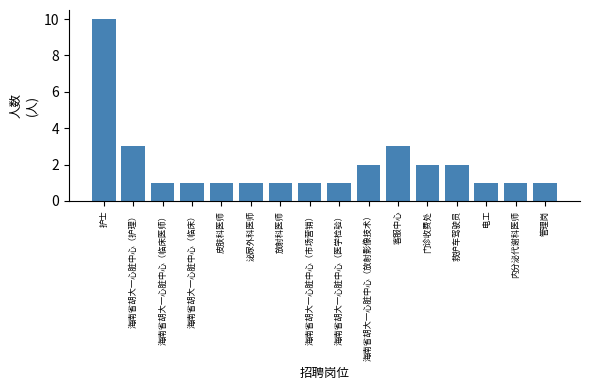

Reading right to left, what are all the values shown in this chart?

管理岗=1	内分泌代谢科医师=1	电工=1	救护车驾驶员=2	门诊收费处=2	客服中心=3	海南省胡大一心脏中心（放射影像技术）=2	海南省胡大一心脏中心（医学检验）=1	海南省胡大一心脏中心（市场营销）=1	放射科医师=1	泌尿外科医师=1	皮肤科医师=1	海南省胡大一心脏中心（临床）=1	海南省胡大一心脏中心（临床医师）=1	海南省胡大一心脏中心（护理）=3	护士=10